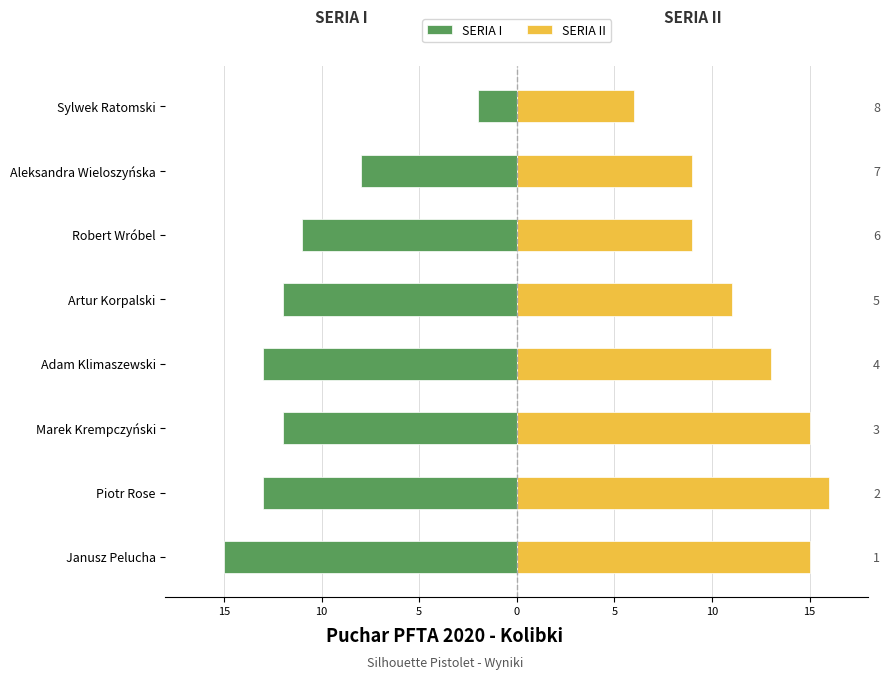

Which has a higher value, Aleksandra Wieloszyńska or Janusz Pelucha?

Aleksandra Wieloszyńska